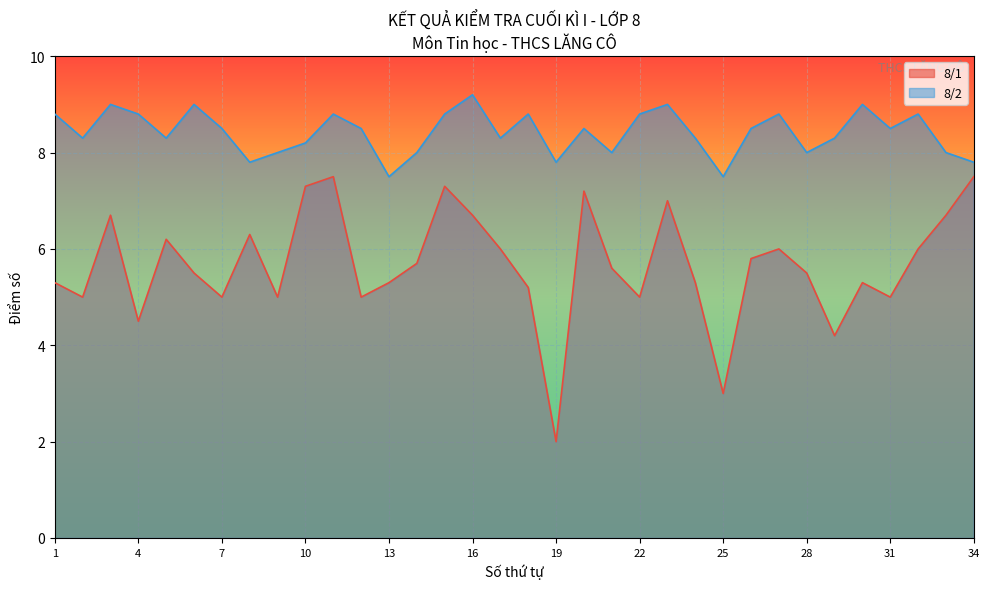

True or false: 8/2 and 8/1 cross at least once.

False